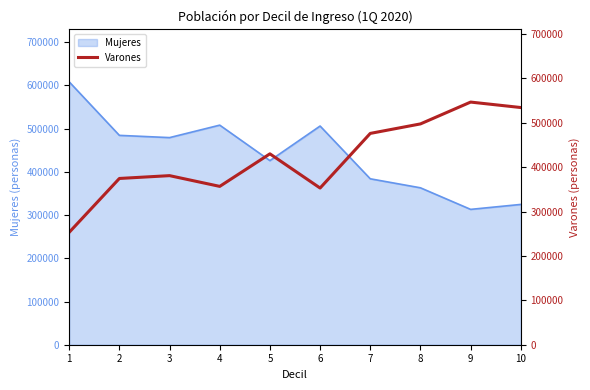

What is the difference between the values at 8 and 7?

21395